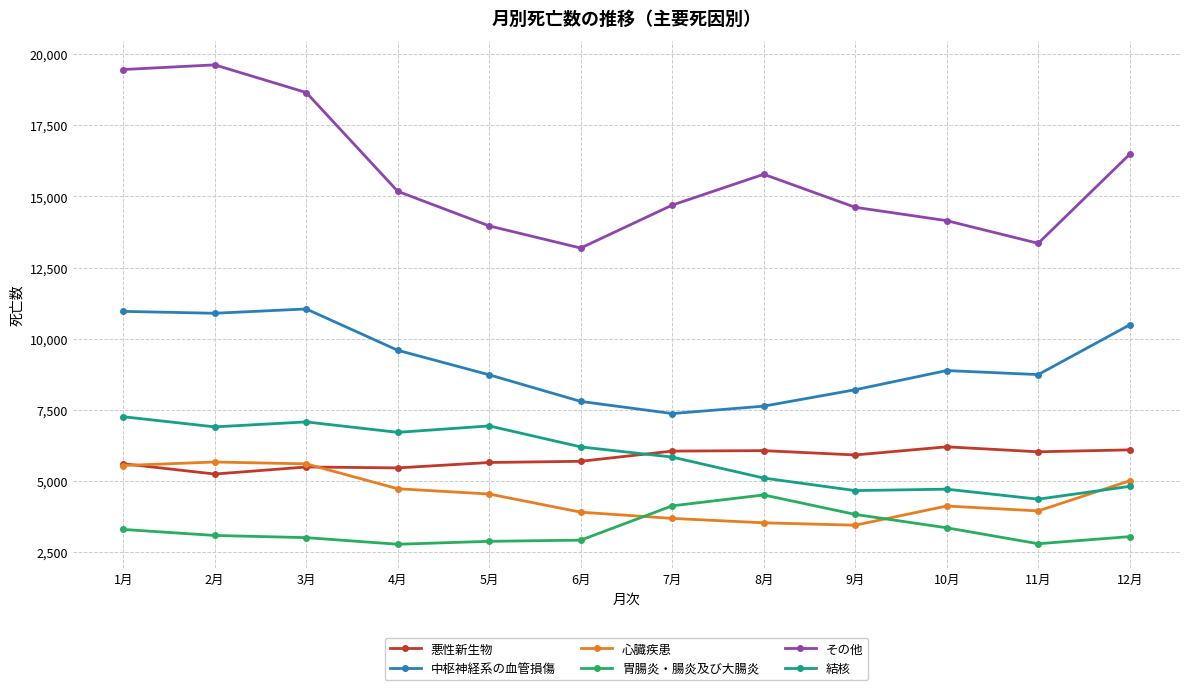

Is this an area chart (filled region under the line)?

No